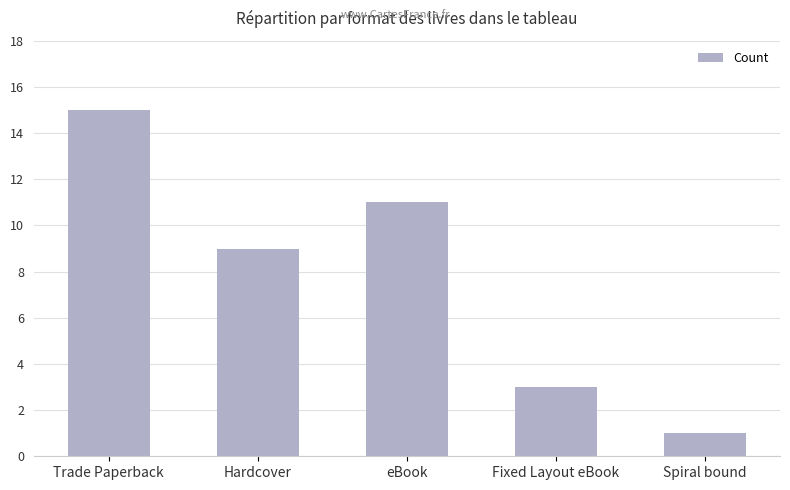

What is the label of the 3rd bar from the left?

eBook